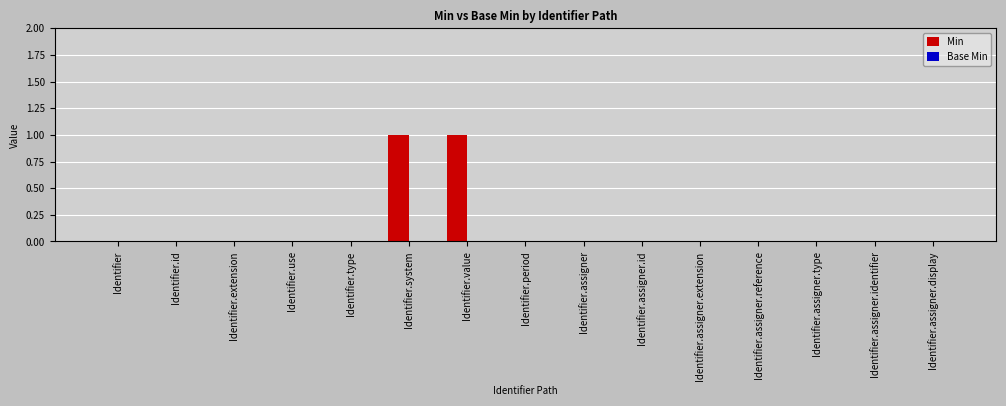

The value at Identifier.assigner.display is 0. True or false?

True